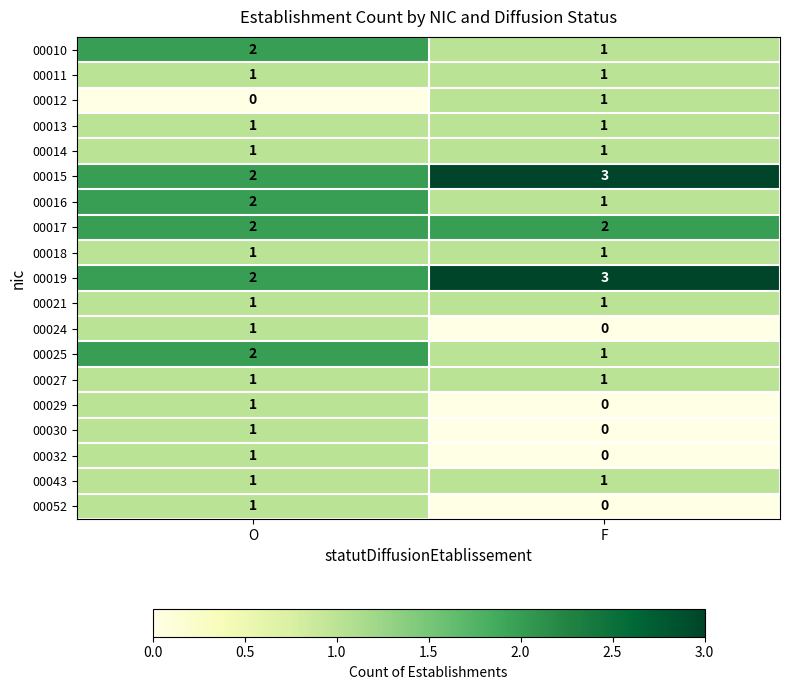

What is the difference between the highest and lowest values at F?

3